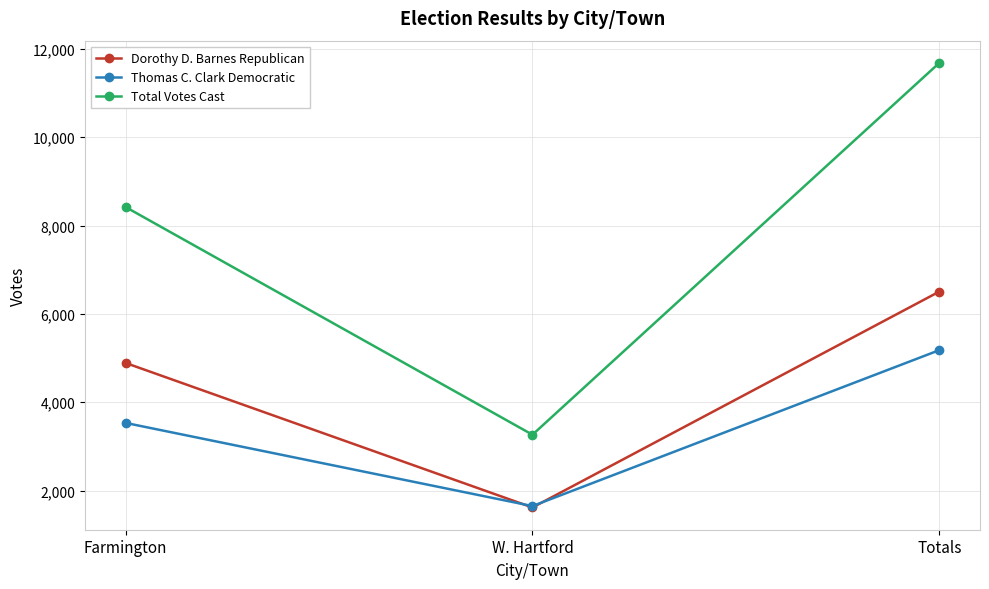

At which category is the sum across all series the highest?

Totals